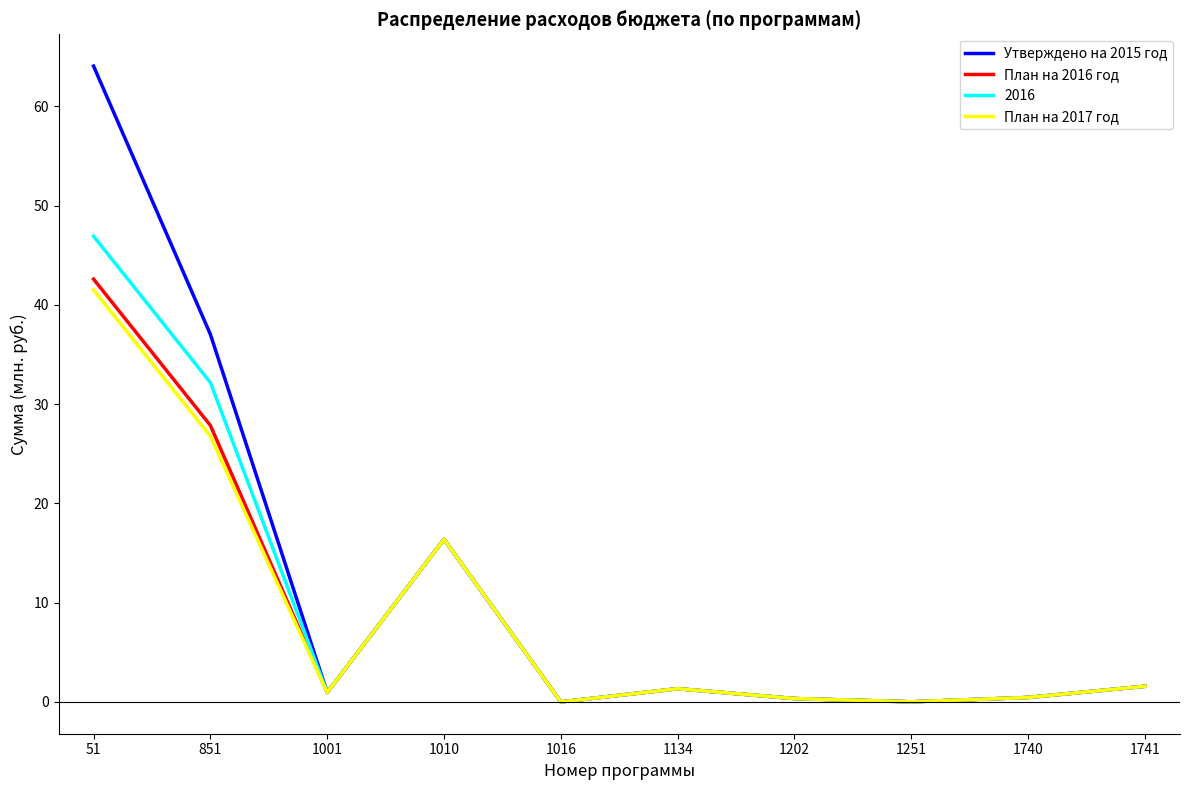

The План на 2017 год series shows 63.2 at 51. True or false?

False